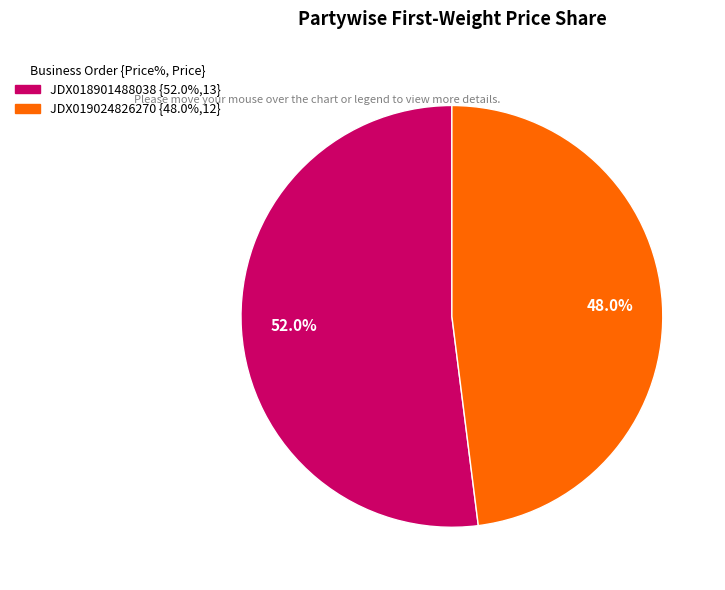

Combined, do JDX019024826270 and JDX018901488038 account for over 50%?

Yes